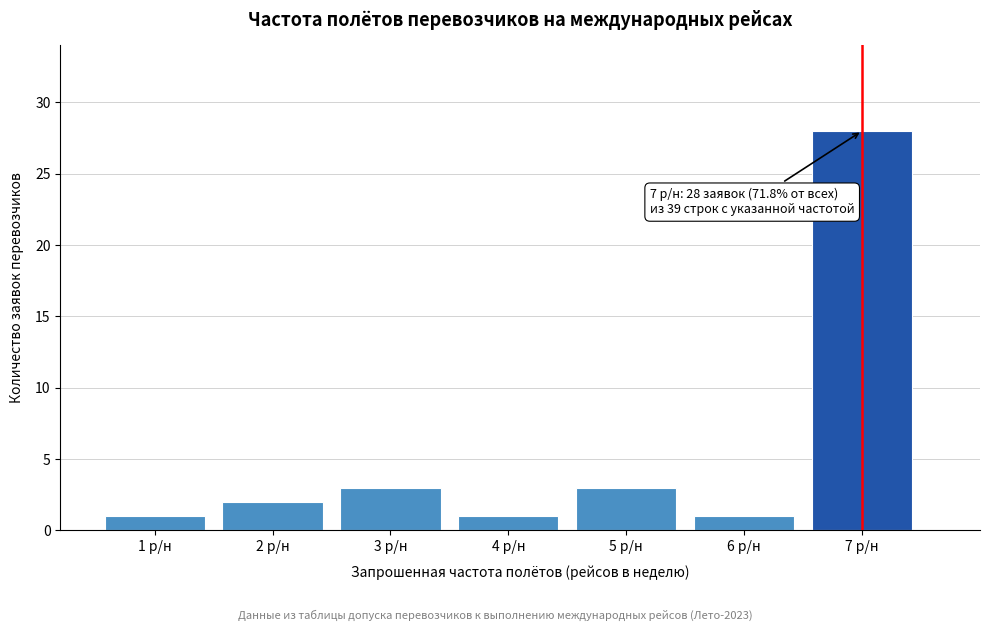

Reading right to left, extract all data points from this chart.

7 р/н=28	6 р/н=1	5 р/н=3	4 р/н=1	3 р/н=3	2 р/н=2	1 р/н=1